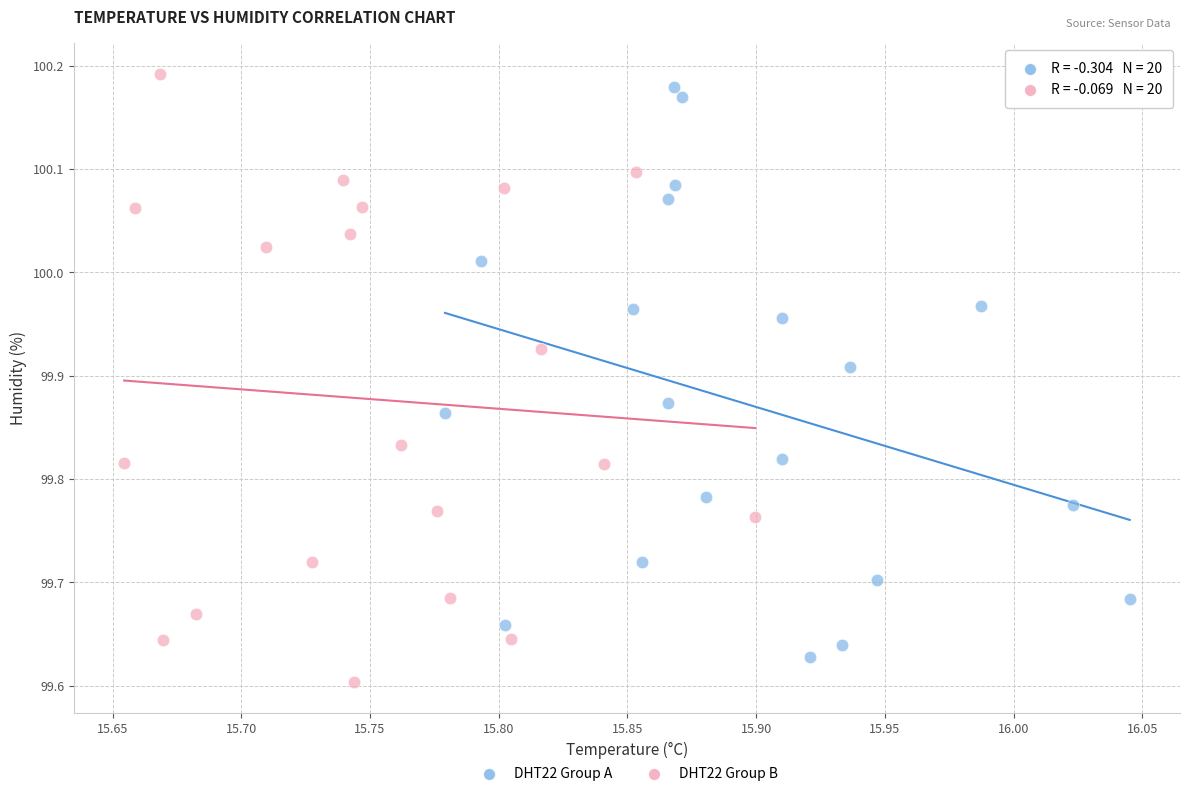

Which series contains the highest Y value?

DHT22 Group B